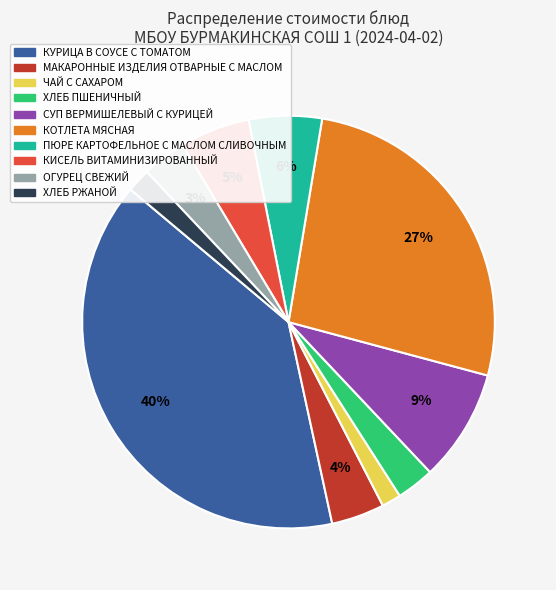

Between КУРИЦА В СОУСЕ С ТОМАТОМ and ЧАЙ С САХАРОМ, which is larger?

КУРИЦА В СОУСЕ С ТОМАТОМ